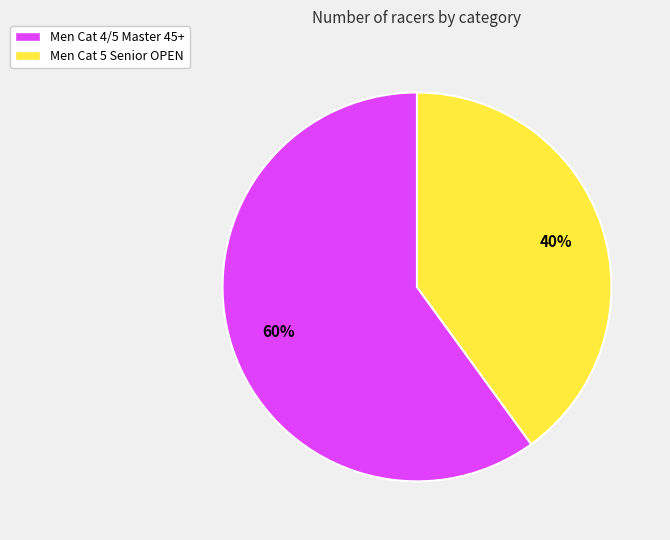

True or false: Men Cat 4/5 Master 45+ accounts for 60% of the total.

True